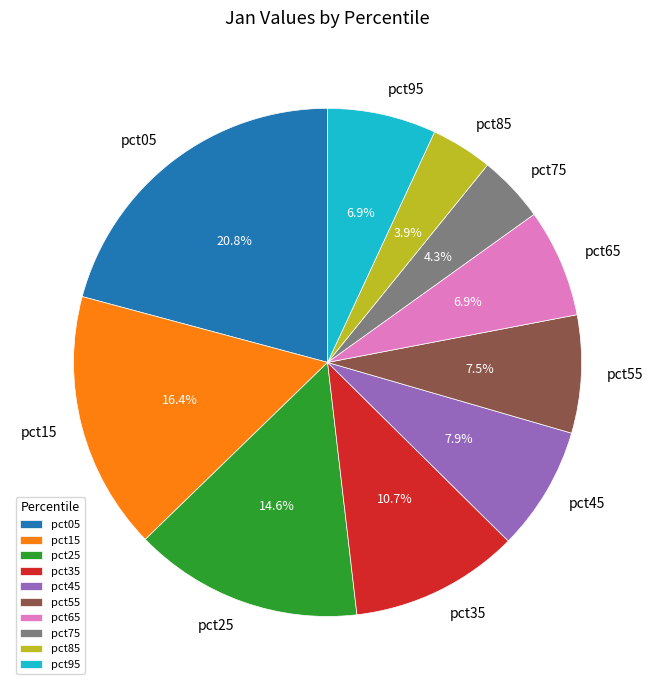

To the nearest percent, what is the average slice percentage?

10%